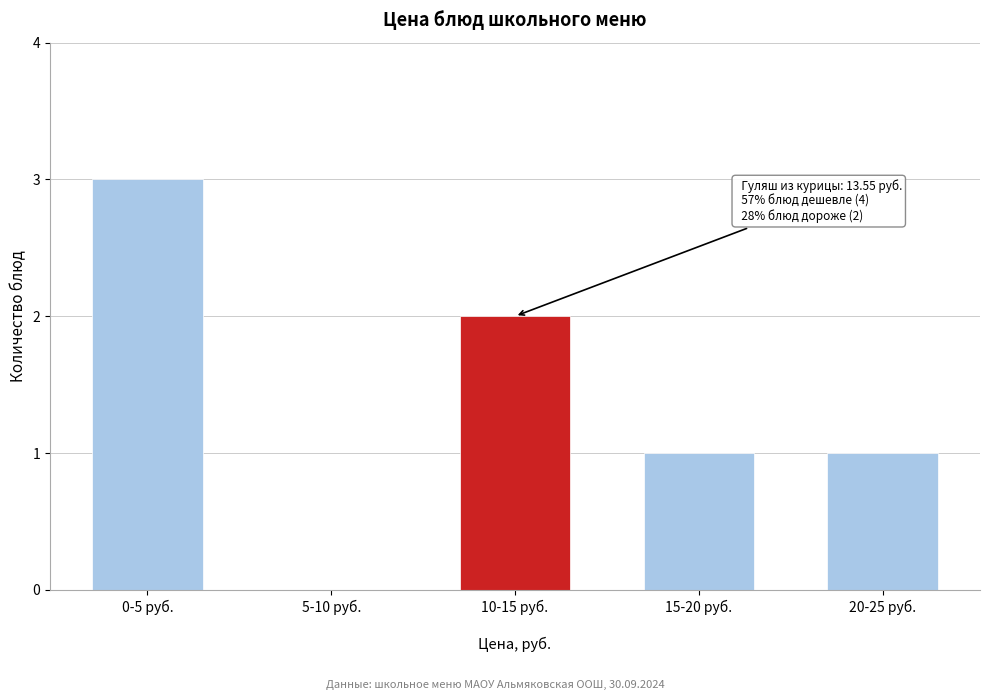

Reading right to left, list all the values displayed in this chart.

20-25 руб.=1	15-20 руб.=1	10-15 руб.=2	5-10 руб.=0	0-5 руб.=3